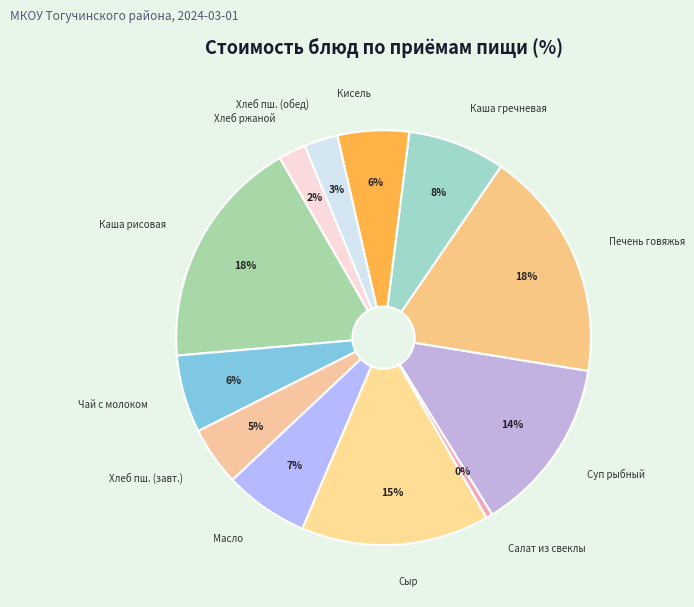

To the nearest percent, what is the difference between the largest and smallest slice percentages?

18%